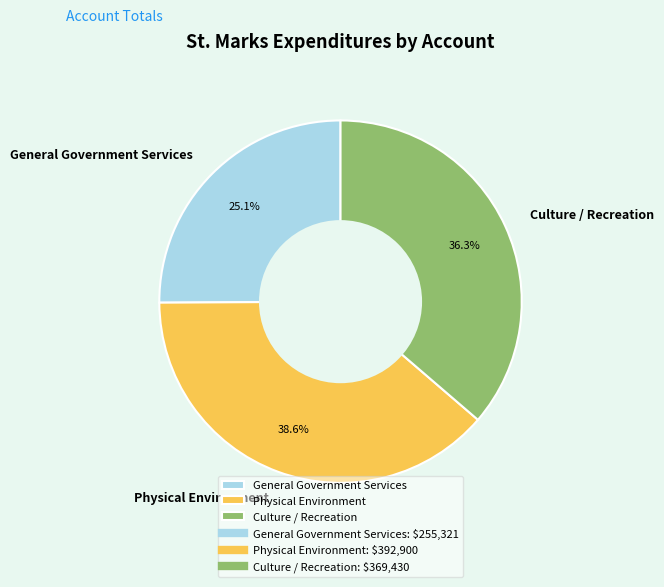

How many slices are in this pie chart?

3